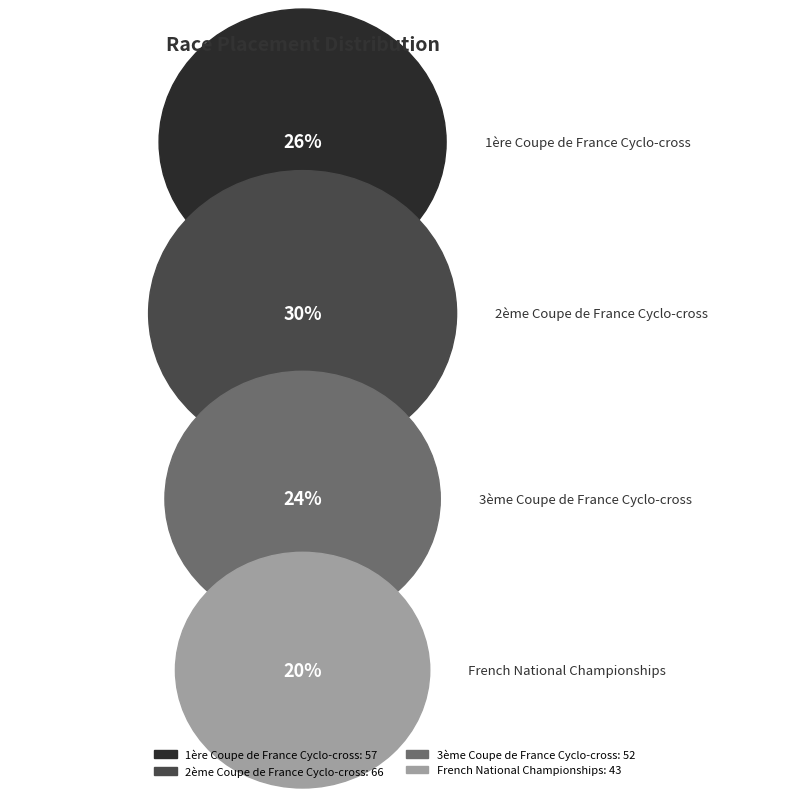

Does 2ème Coupe de France Cyclo-cross account for over 50% of the chart?

No